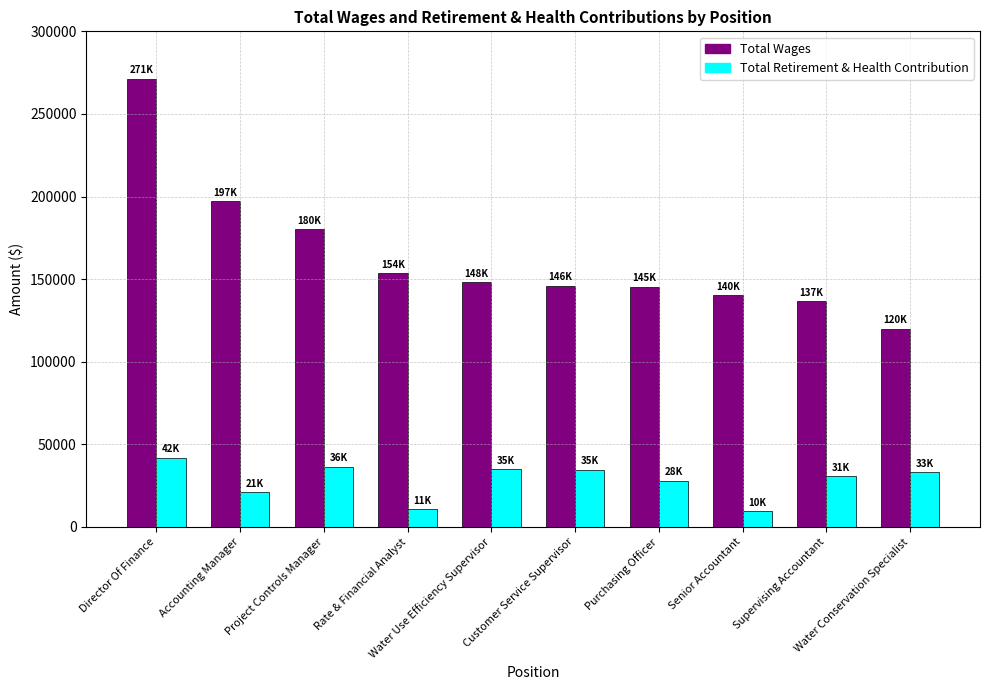

At which label is Total Retirement & Health Contribution closest to 25805?

Purchasing Officer